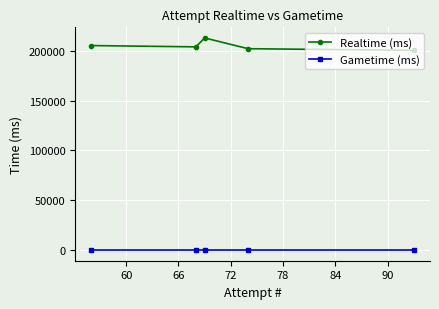

List the series in order of their peak value, highest first.

Realtime (ms), Gametime (ms)